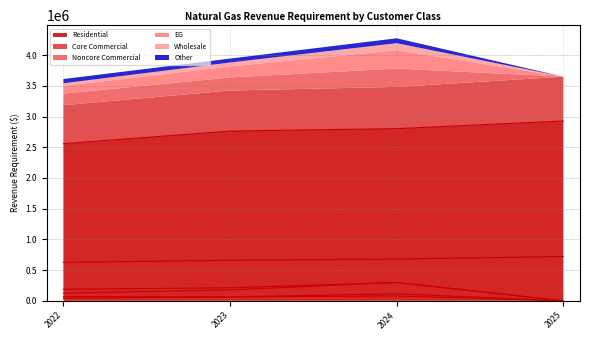

What is the sum of the Wholesale values at 2024 and 2022?

157493.1